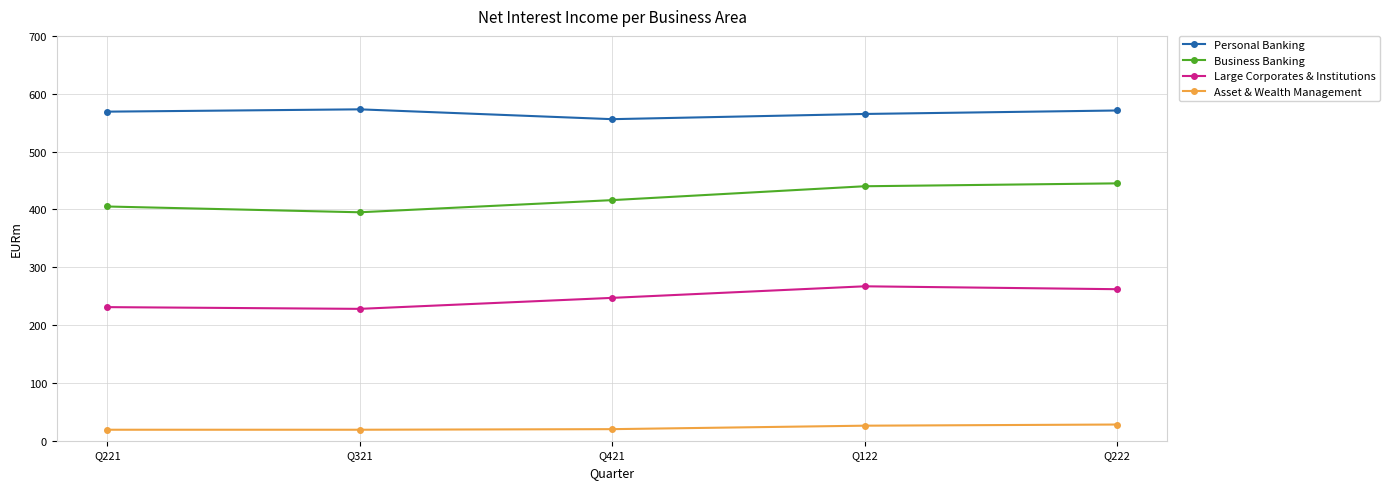

What is the greatest value displayed?

573